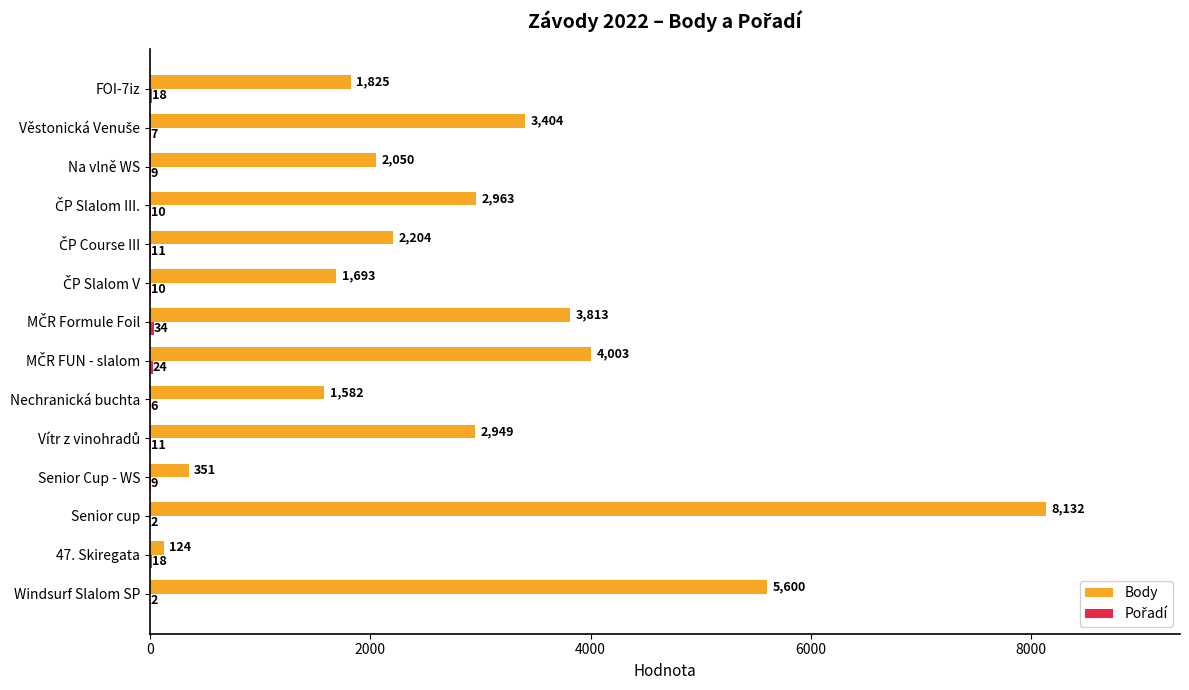

How many series are shown in this chart?

2